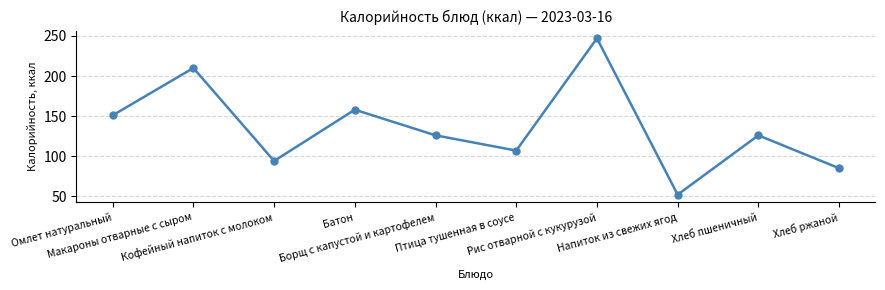

What is the minimum value shown in the chart?

52